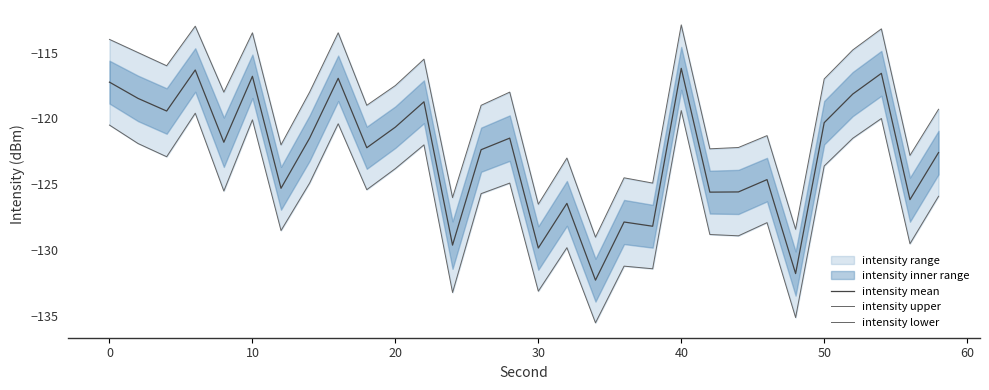

What is the lowest value of the intensity mean series?

-132.3